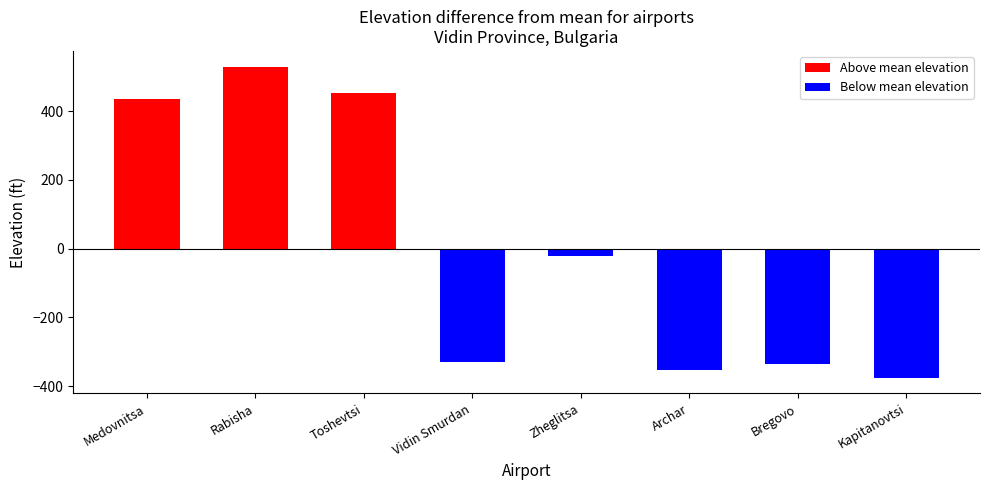

What is the difference between the second highest and minimum values?

829.0